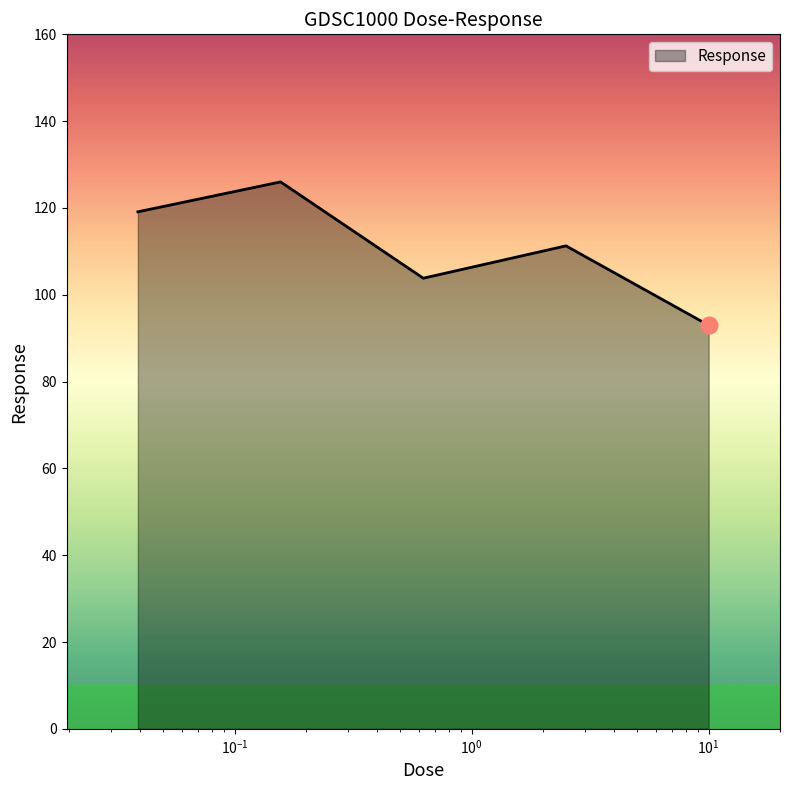

How many lines are shown in the chart?

1